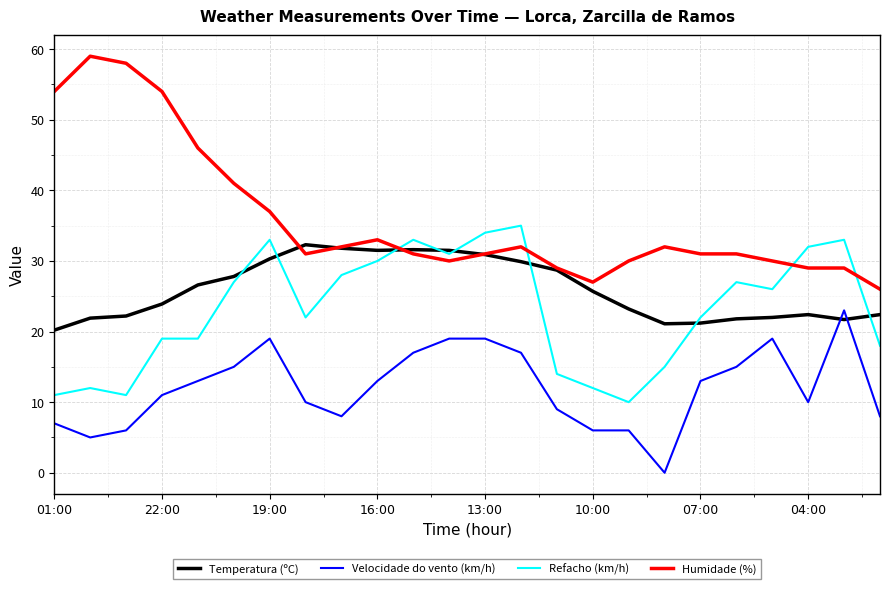

True or false: Refacho (km/h) and Velocidade do vento (km/h) intersect in this chart.

False